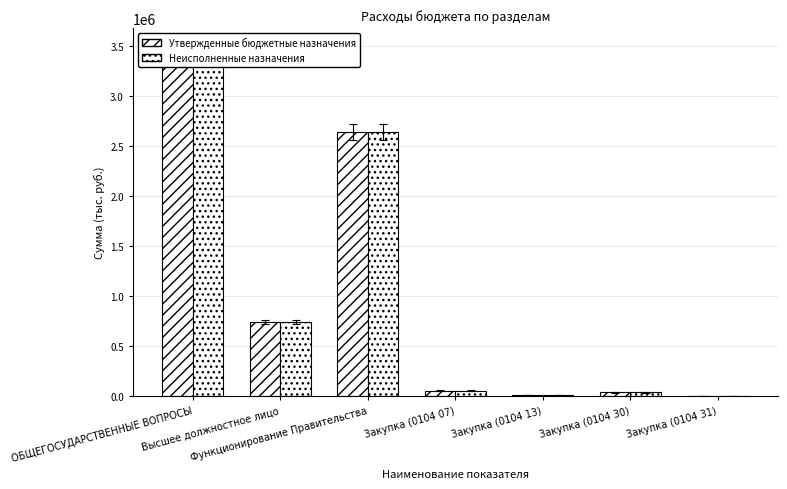

True or false: Неисполненные назначения has a value of 3404404 at ОБЩЕГОСУДАРСТВЕННЫЕ ВОПРОСЫ.

True